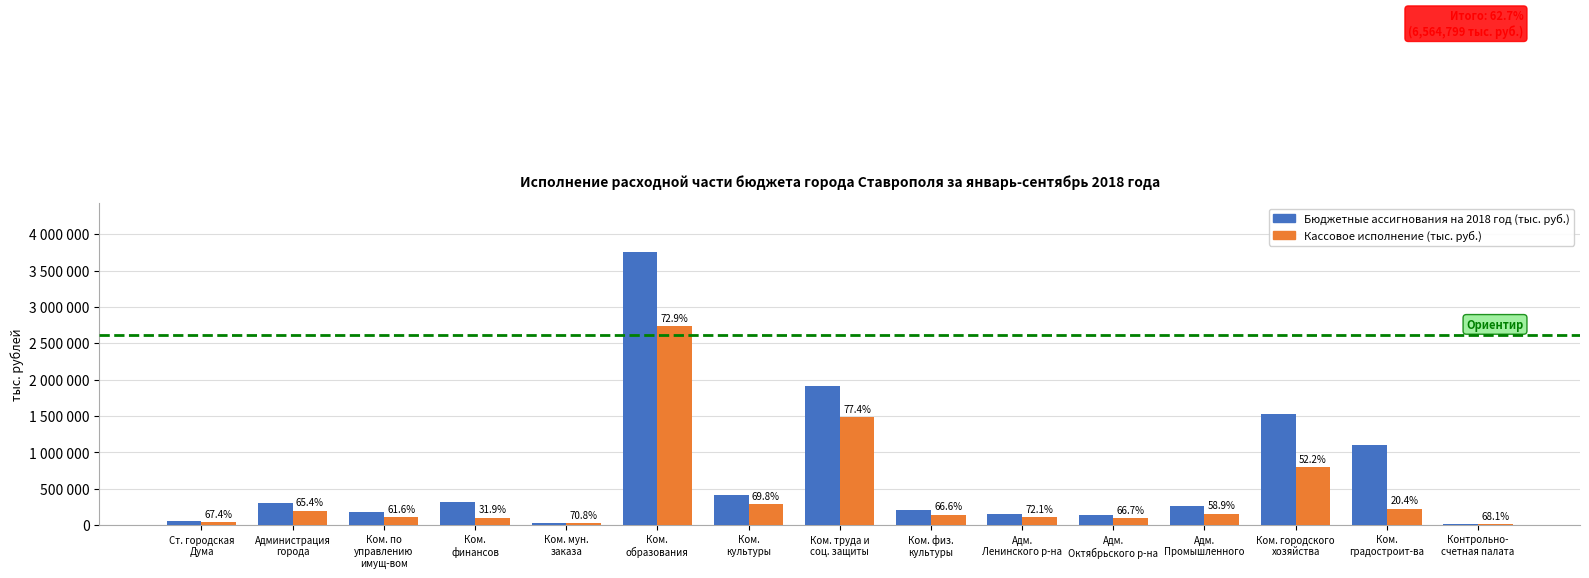

Rank the series by their maximum value, from highest to lowest.

Бюджетные ассигнования на 2018 год (тыс. руб.), Кассовое исполнение (тыс. руб.)